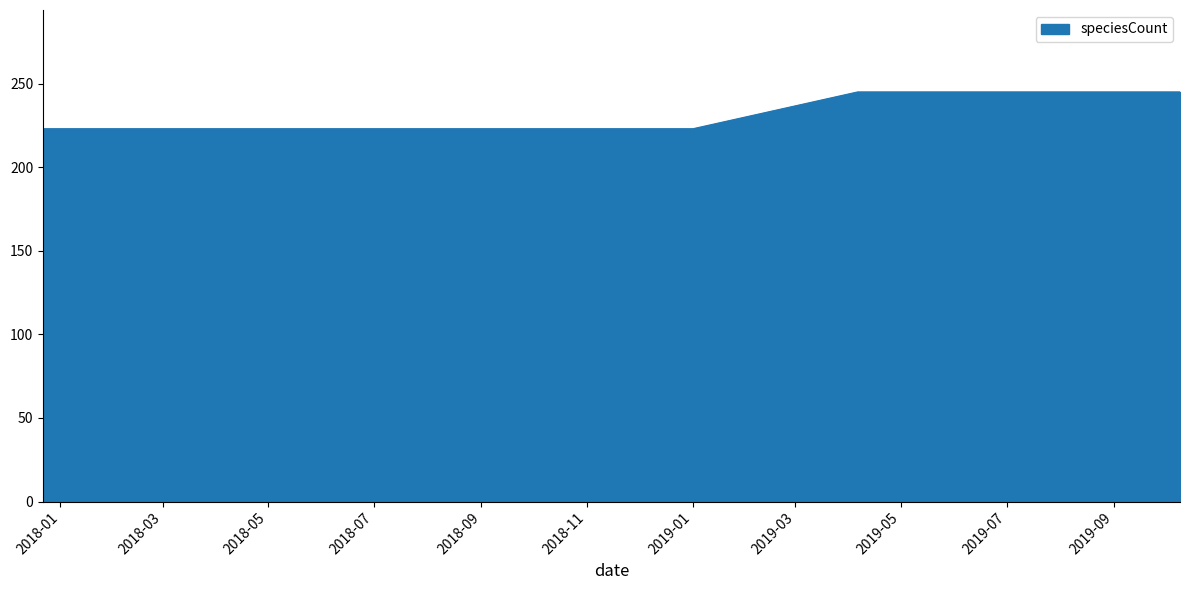

What is the average value?

231